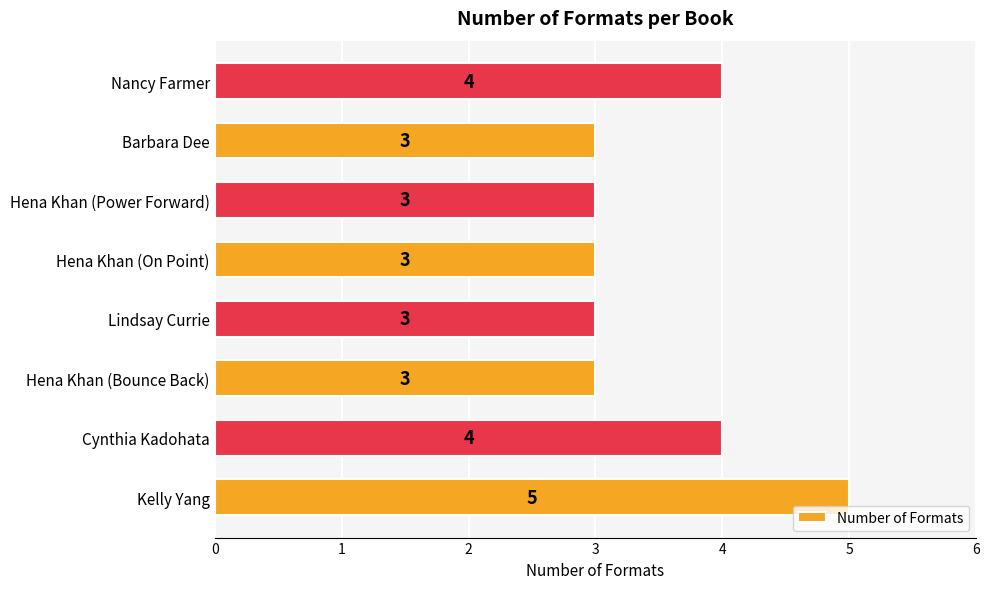

Count the values in the range 3 to 4.

7